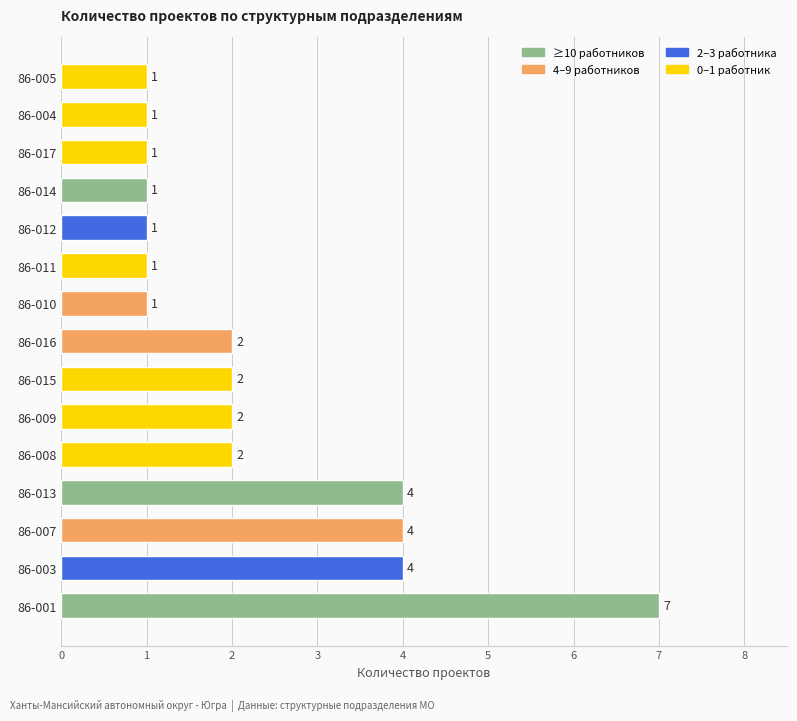

Count the values in the range 1 to 4.

14